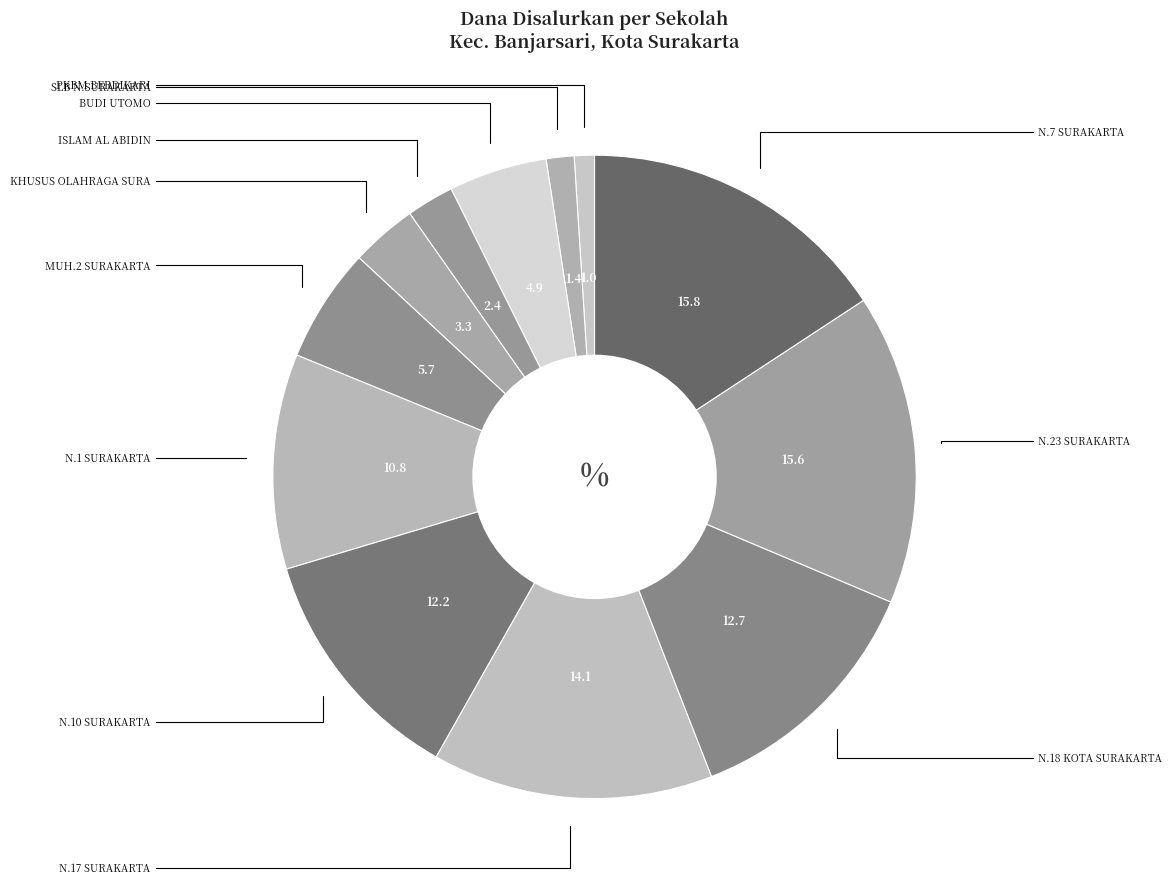

How many slices are in this pie chart?

12